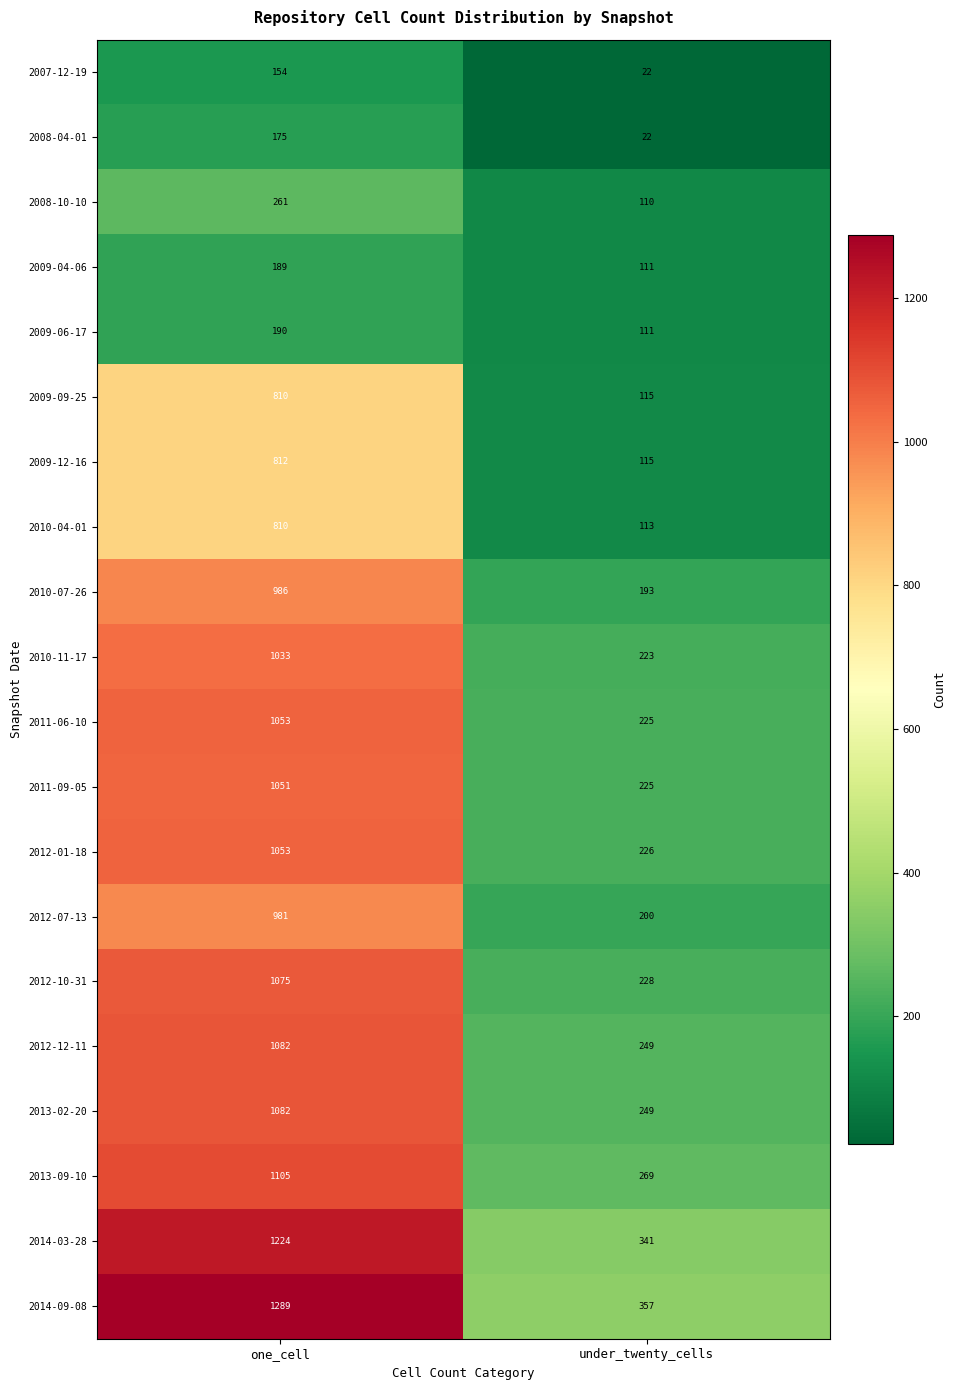

How many data points does each series have?

2